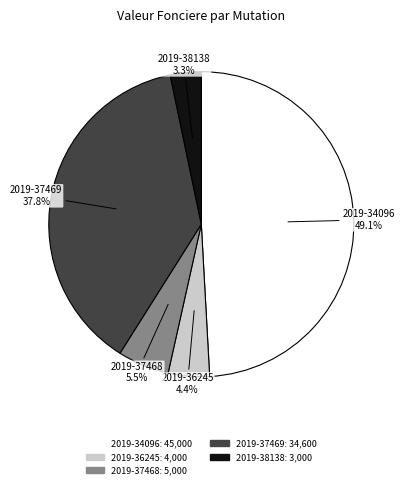

Which category has the smallest portion of the pie?

2019-38138